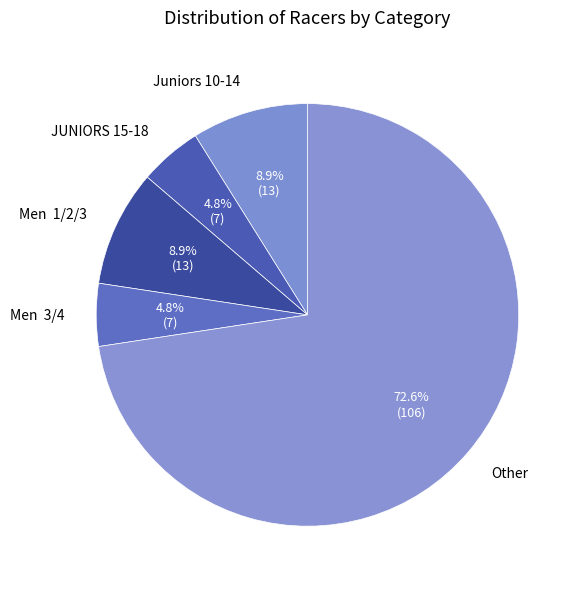

What is the largest slice in the pie chart?

Other